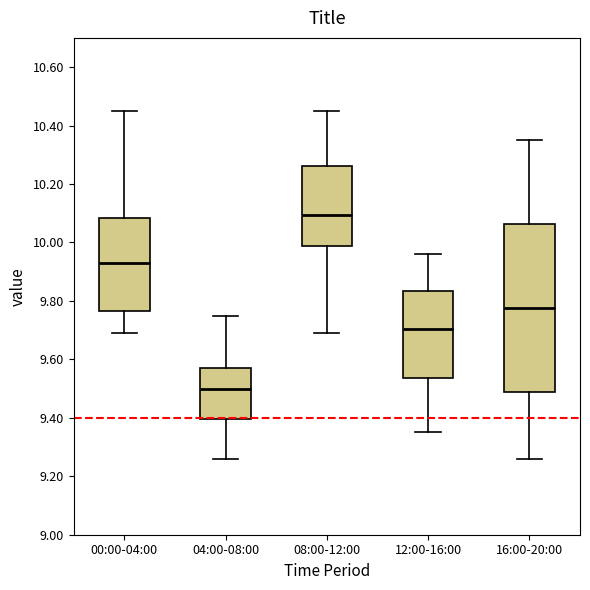

Which box is the tallest, from its lower edge to its upper edge?

16:00-20:00